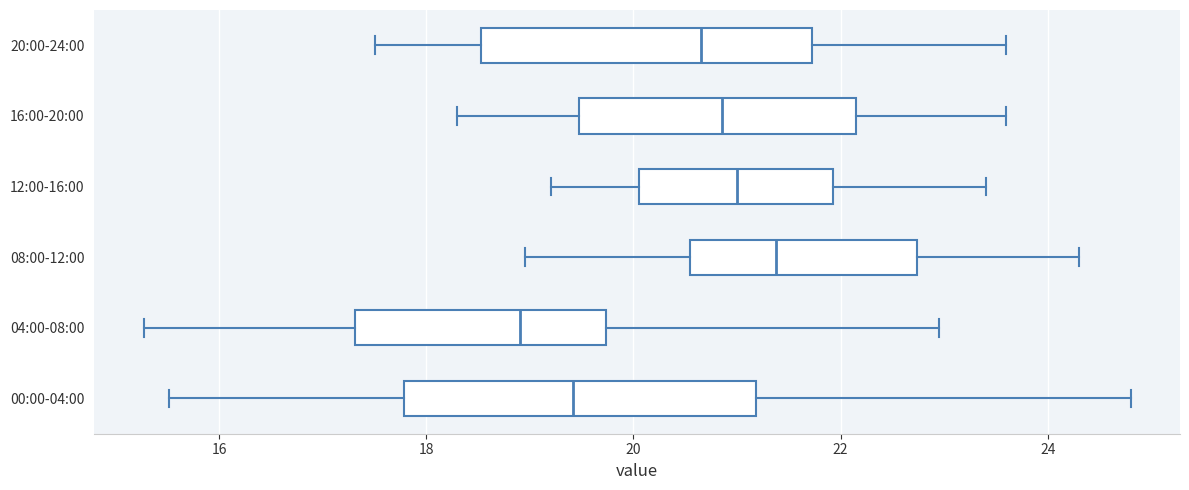

Which box has the furthest to the right median line?

08:00-12:00